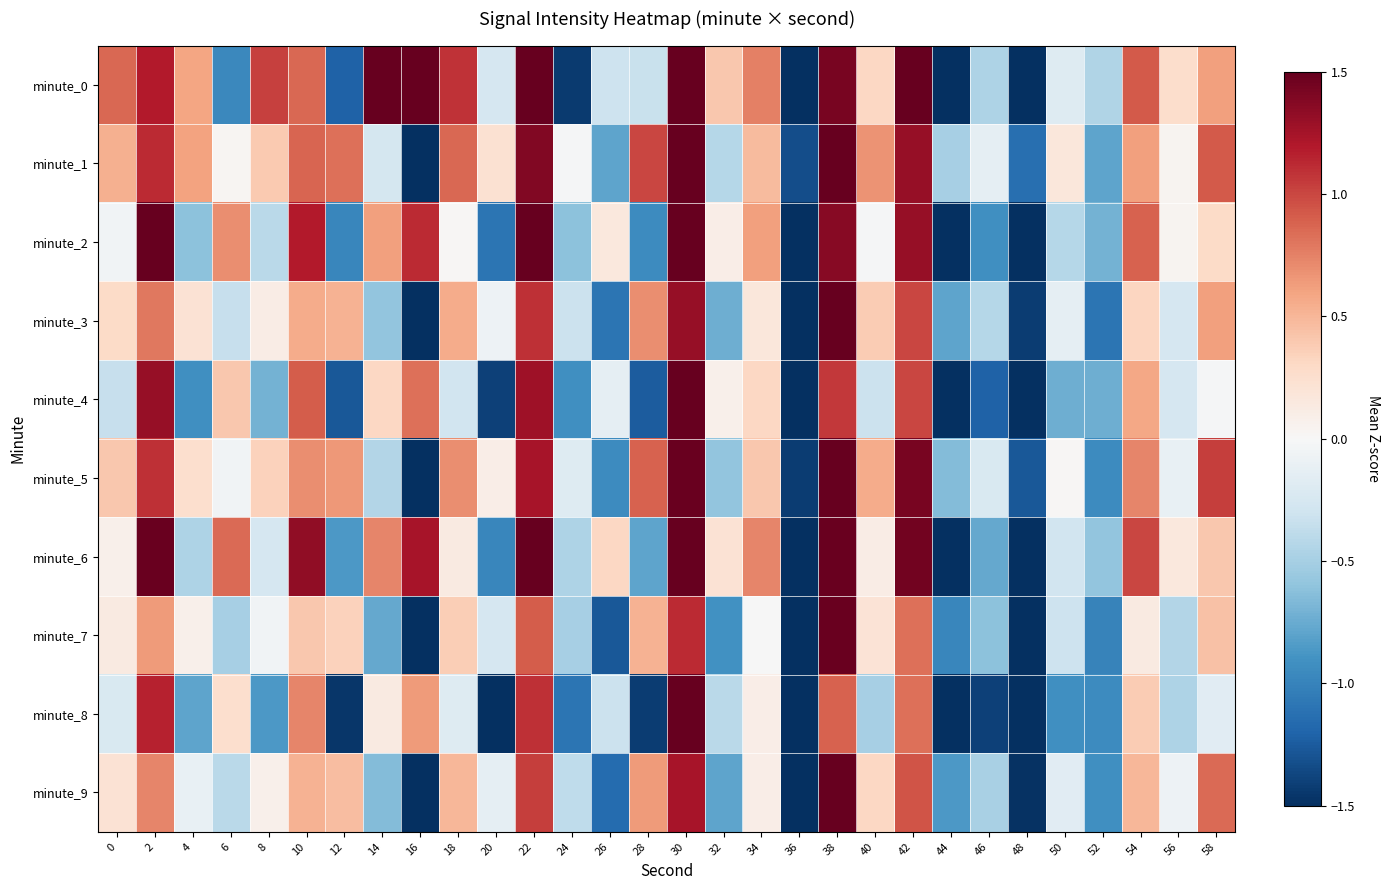

Reading right to left, list all the values displayed in this chart.

minute_0: 58=0.6	56=0.3	54=0.9	52=-0.5	50=-0.2	48=-1.5	46=-0.5	44=-2.4	42=1.7	40=0.3	38=1.4	36=-1.7	34=0.8	32=0.4	30=2.0	28=-0.3	26=-0.3	24=-1.4	22=1.7	20=-0.2	18=1.1	16=1.6	14=1.8	12=-1.2	10=0.9	8=1.0	6=-1.0	4=0.6	2=1.2	0=0.9
minute_1: 58=0.9	56=0.0	54=0.6	52=-0.8	50=0.2	48=-1.1	46=-0.1	44=-0.5	42=1.3	40=0.7	38=1.7	36=-1.3	34=0.5	32=-0.4	30=1.6	28=1.0	26=-0.8	24=-0.0	22=1.4	20=0.2	18=0.9	16=-1.6	14=-0.3	12=0.8	10=0.9	8=0.4	6=0.0	4=0.6	2=1.1	0=0.5
minute_2: 58=0.3	56=0.0	54=0.9	52=-0.7	50=-0.4	48=-1.8	46=-0.9	44=-2.2	42=1.3	40=-0.0	38=1.4	36=-1.8	34=0.6	32=0.1	30=2.0	28=-0.9	26=0.2	24=-0.6	22=1.6	20=-1.1	18=0.0	16=1.1	14=0.6	12=-1.0	10=1.2	8=-0.4	6=0.7	4=-0.6	2=1.6	0=-0.0
minute_3: 58=0.6	56=-0.3	54=0.3	52=-1.1	50=-0.1	48=-1.4	46=-0.4	44=-0.8	42=1.0	40=0.4	38=1.7	36=-1.6	34=0.2	32=-0.7	30=1.3	28=0.7	26=-1.1	24=-0.3	22=1.1	20=-0.1	18=0.6	16=-1.9	14=-0.6	12=0.5	10=0.6	8=0.1	6=-0.3	4=0.2	2=0.8	0=0.3
minute_4: 58=-0.0	56=-0.3	54=0.6	52=-0.7	50=-0.7	48=-2.1	46=-1.2	44=-2.5	42=1.0	40=-0.3	38=1.1	36=-2.1	34=0.3	32=0.1	30=1.7	28=-1.2	26=-0.1	24=-0.9	22=1.3	20=-1.4	18=-0.3	16=0.8	14=0.3	12=-1.3	10=0.9	8=-0.7	6=0.4	4=-0.9	2=1.3	0=-0.3
minute_5: 58=1.0	56=-0.1	54=0.7	52=-0.9	50=0.0	48=-1.3	46=-0.2	44=-0.6	42=1.4	40=0.6	38=1.8	36=-1.4	34=0.4	32=-0.6	30=1.5	28=0.9	26=-0.9	24=-0.2	22=1.2	20=0.1	18=0.7	16=-1.7	14=-0.4	12=0.6	10=0.7	8=0.3	6=-0.0	4=0.3	2=1.1	0=0.4
minute_6: 58=0.4	56=0.2	54=1.0	52=-0.6	50=-0.3	48=-1.6	46=-0.8	44=-2.1	42=1.5	40=0.1	38=1.5	36=-1.7	34=0.7	32=0.2	30=2.1	28=-0.8	26=0.3	24=-0.5	22=1.7	20=-1.0	18=0.1	16=1.2	14=0.7	12=-0.9	10=1.3	8=-0.3	6=0.9	4=-0.5	2=1.5	0=0.1
minute_7: 58=0.4	56=-0.4	54=0.1	52=-1.0	50=-0.3	48=-1.6	46=-0.6	44=-1.0	42=0.8	40=0.2	38=1.5	36=-1.8	34=-0.0	32=-0.9	30=1.1	28=0.5	26=-1.3	24=-0.5	22=0.9	20=-0.3	18=0.4	16=-2.1	14=-0.8	12=0.3	10=0.4	8=-0.0	6=-0.5	4=0.1	2=0.6	0=0.1
minute_8: 58=-0.2	56=-0.5	54=0.4	52=-0.9	50=-0.9	48=-2.2	46=-1.4	44=-2.7	42=0.8	40=-0.5	38=0.9	36=-2.3	34=0.1	32=-0.4	30=1.5	28=-1.4	26=-0.3	24=-1.1	22=1.1	20=-1.6	18=-0.2	16=0.6	14=0.1	12=-1.5	10=0.7	8=-0.9	6=0.3	4=-0.8	2=1.2	0=-0.2
minute_9: 58=0.9	56=-0.1	54=0.5	52=-0.9	50=-0.2	48=-1.5	46=-0.5	44=-0.9	42=0.9	40=0.3	38=1.6	36=-1.7	34=0.1	32=-0.8	30=1.2	28=0.6	26=-1.2	24=-0.4	22=1.0	20=-0.1	18=0.5	16=-1.9	14=-0.6	12=0.5	10=0.5	8=0.1	6=-0.4	4=-0.1	2=0.7	0=0.2